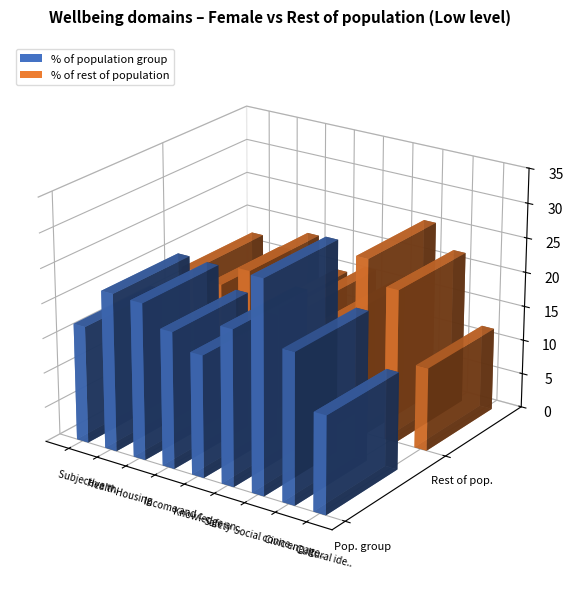

Is the value of % of population group at Social connections greater than the value of % of rest of population at Knowledge and skills?

Yes